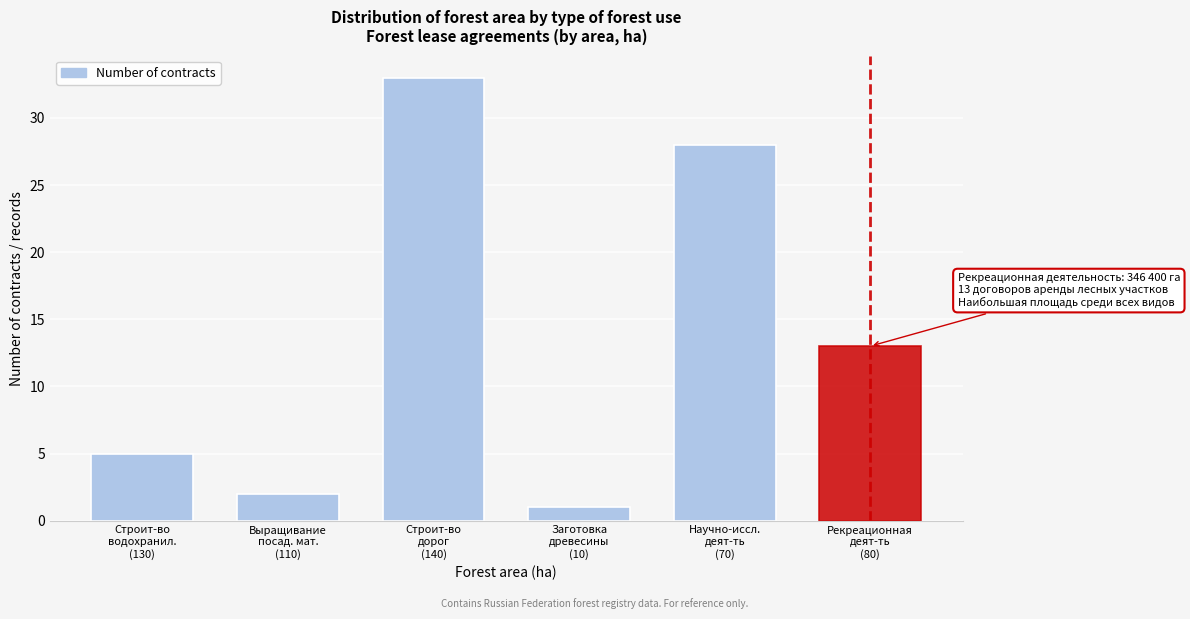

Reading left to right, transcribe all the data shown in this chart.

5	2	33	1	28	13